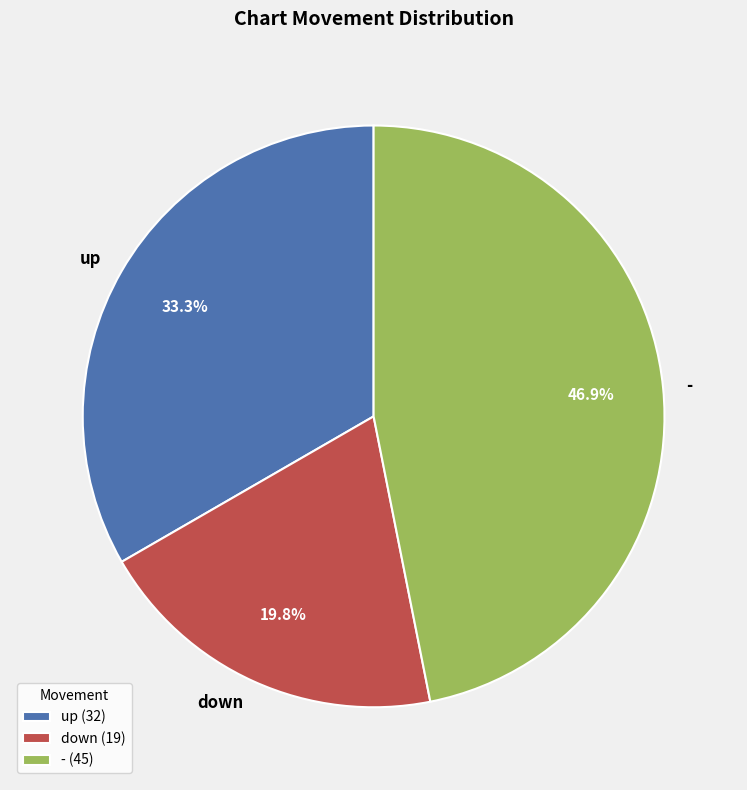

Does any single category account for the majority?

No